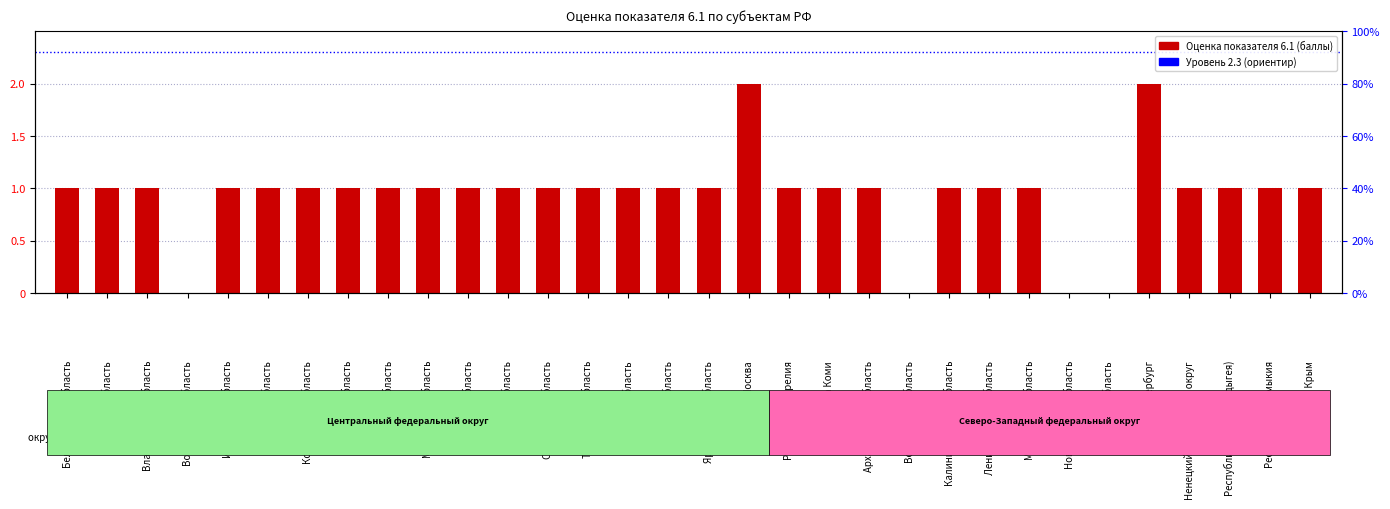

How many distinct data groups are displayed?

1